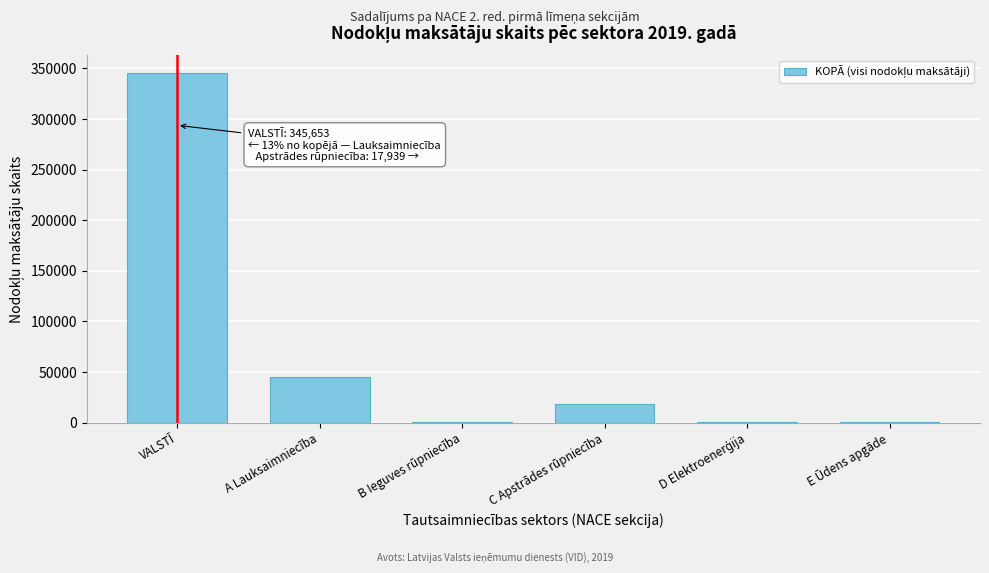

The chart shows a value of 603352 at VALSTĪ. True or false?

False